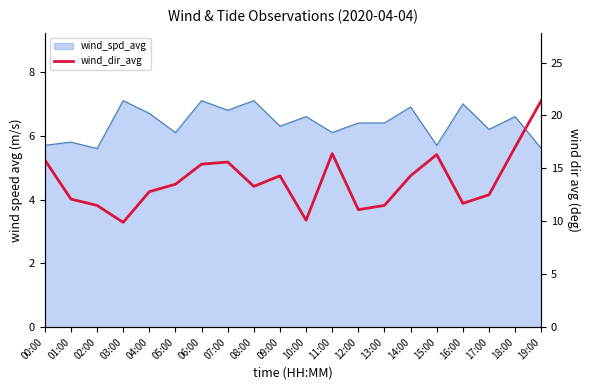

What is the value of the 8th point from the left?

15.6